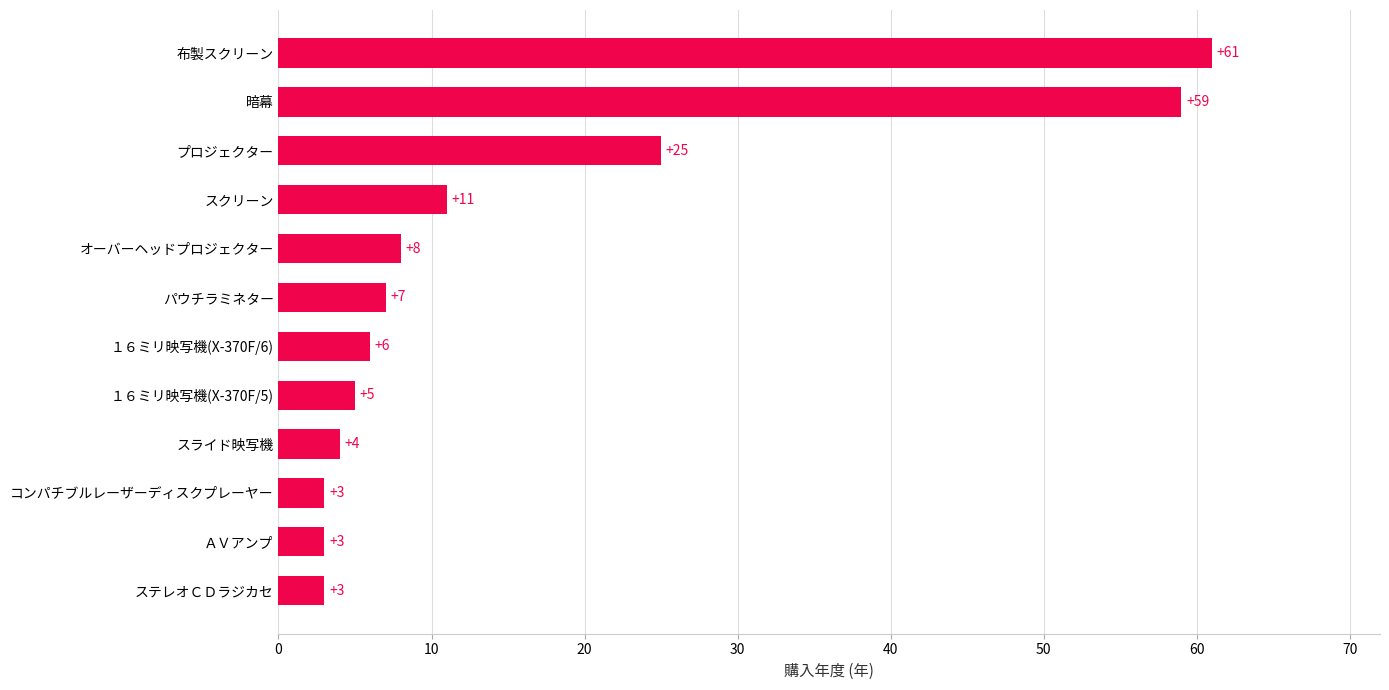

Reading bottom to top, list all the values displayed in this chart.

3	3	3	4	5	6	7	8	11	25	59	61